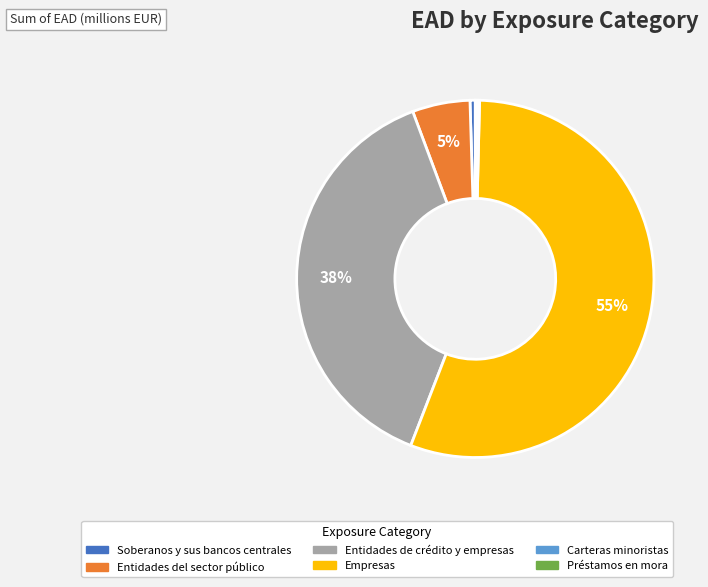

Between Soberanos y sus bancos centrales and Empresas, which is larger?

Empresas